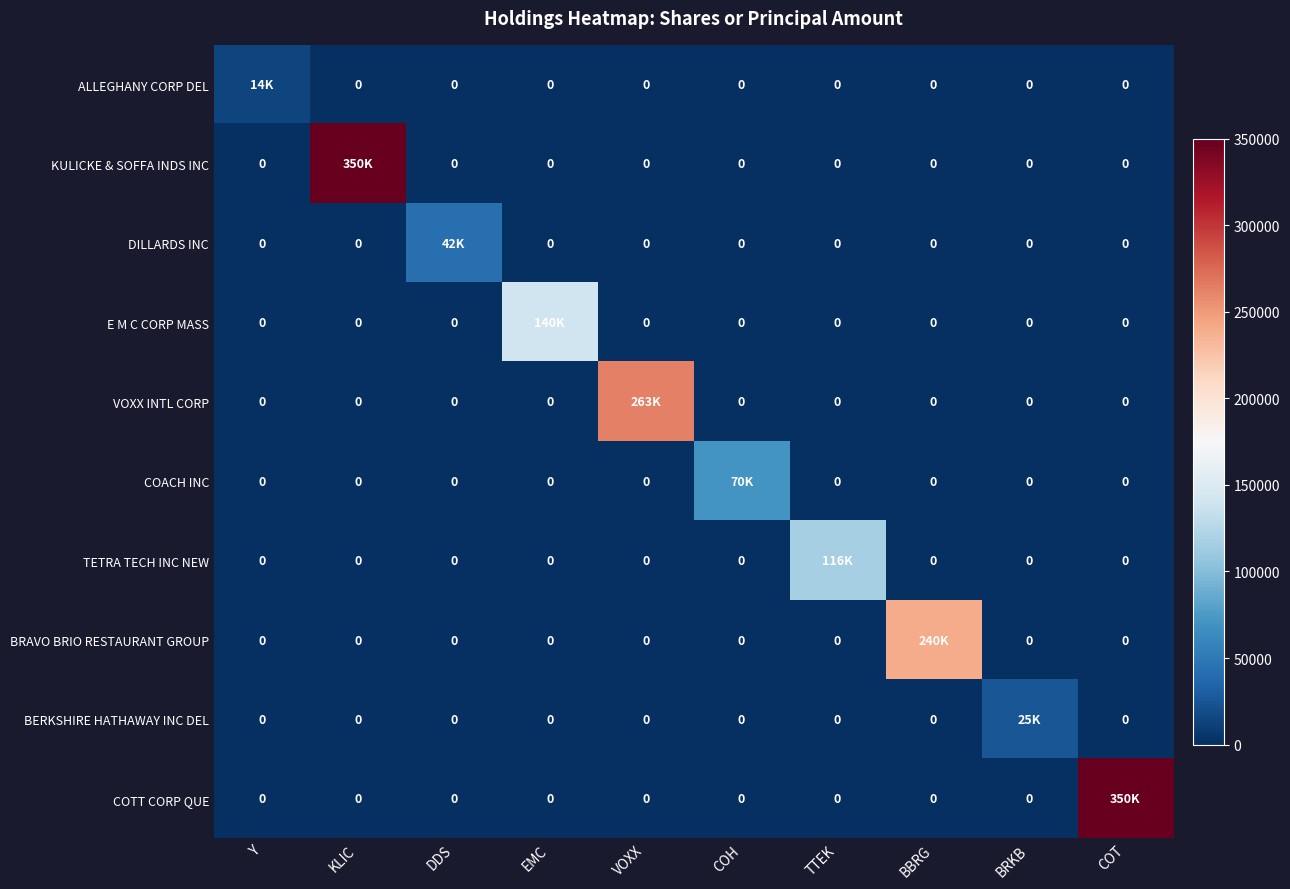

At which label is BRAVO BRIO RESTAURANT GROUP closest to 120000?

Y